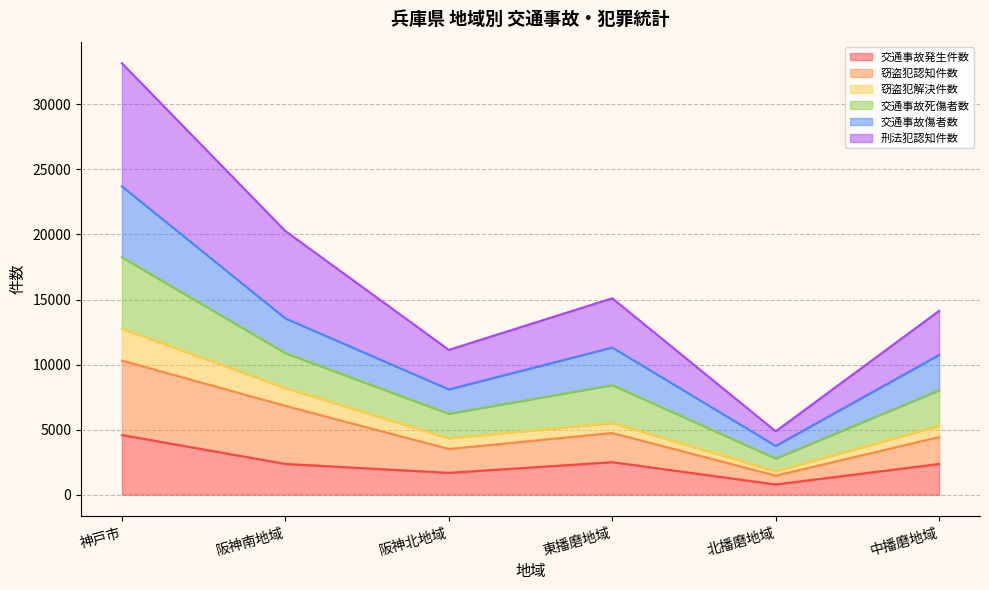

At which category is the sum across all series the highest?

神戸市